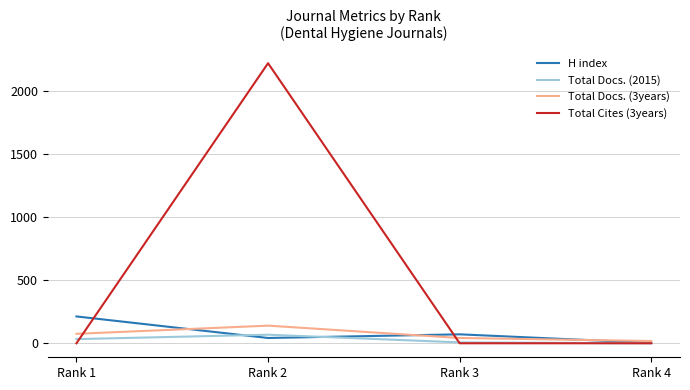

What are all the series names shown in the legend?

H index, Total Docs. (2015), Total Docs. (3years), Total Cites (3years)